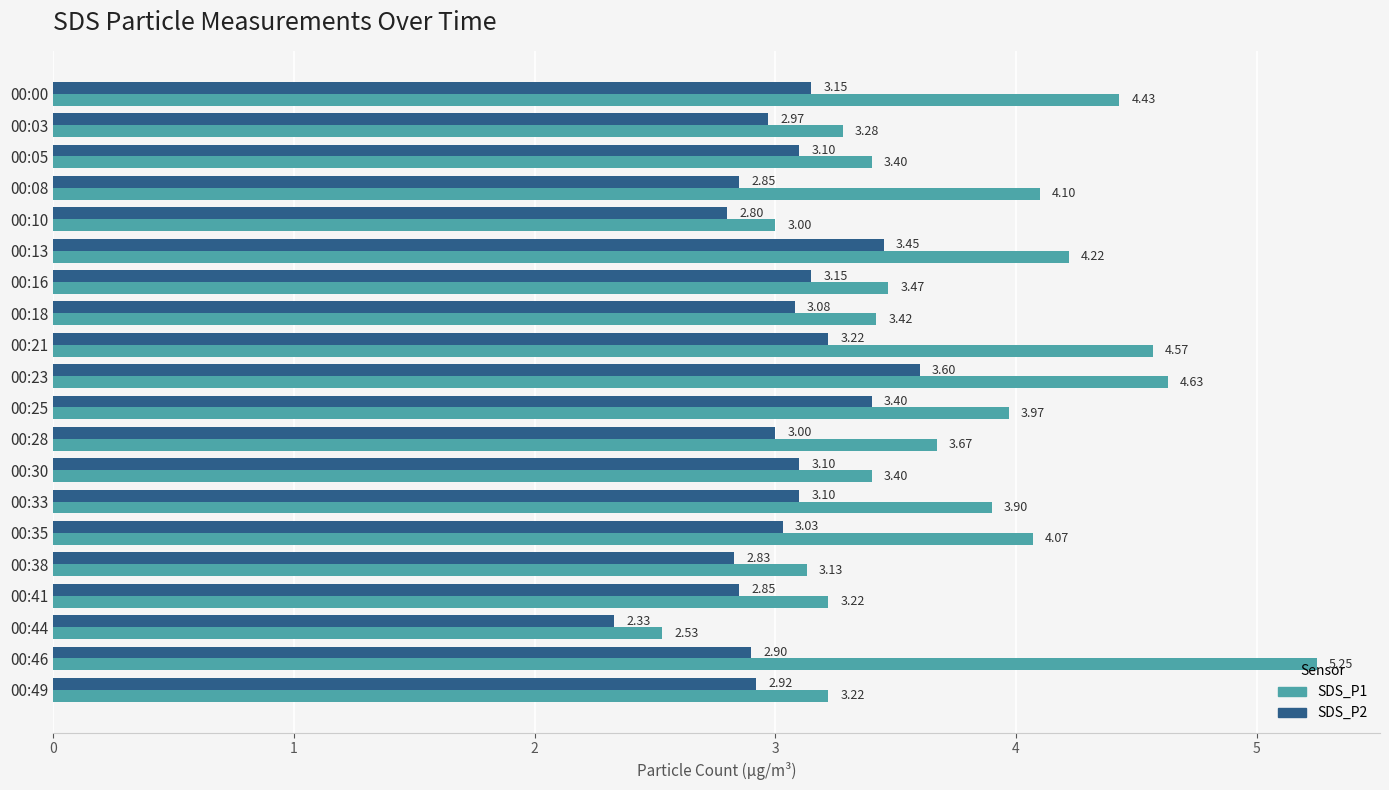

Is the value of SDS_P2 at 00:08 greater than the value of SDS_P1 at 00:44?

Yes